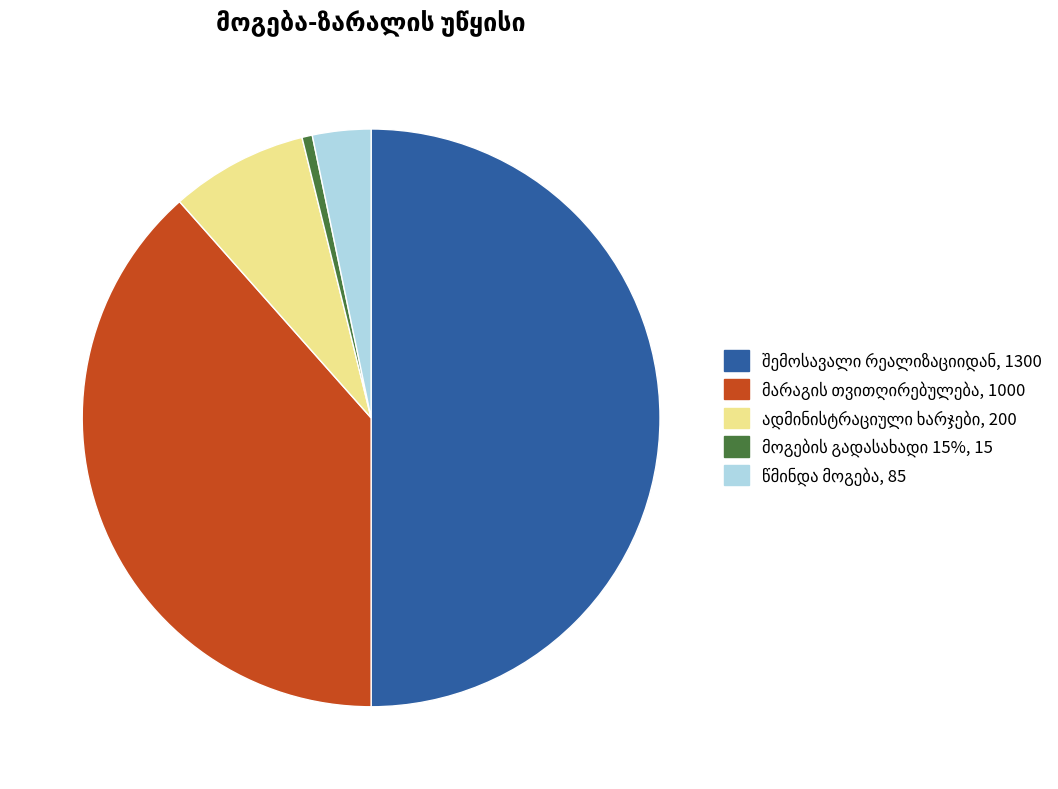

Which slice is the smallest?

მოგების გადასახადი 15%